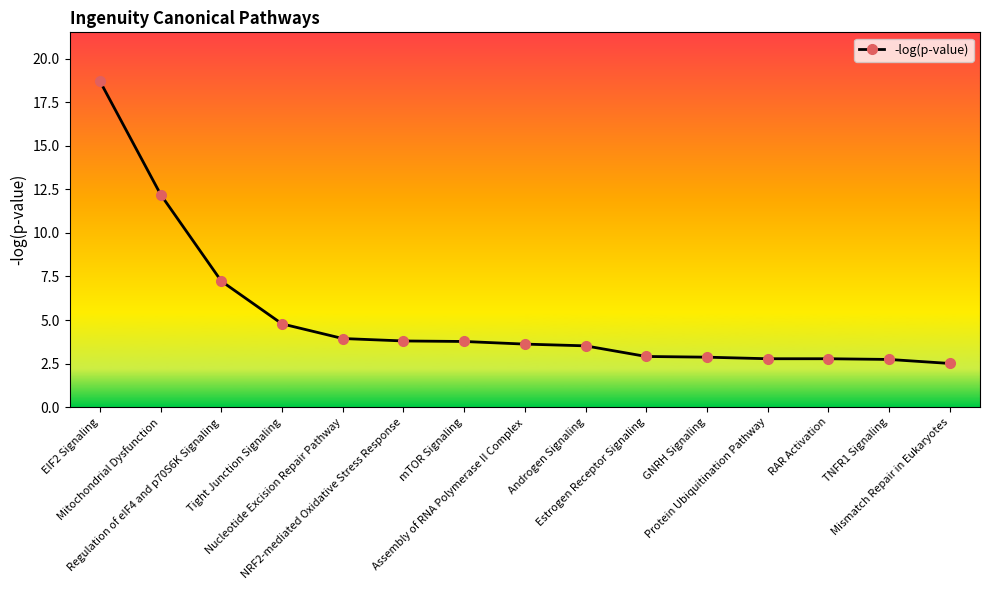

What is the value of the 1st point from the left?

18.7